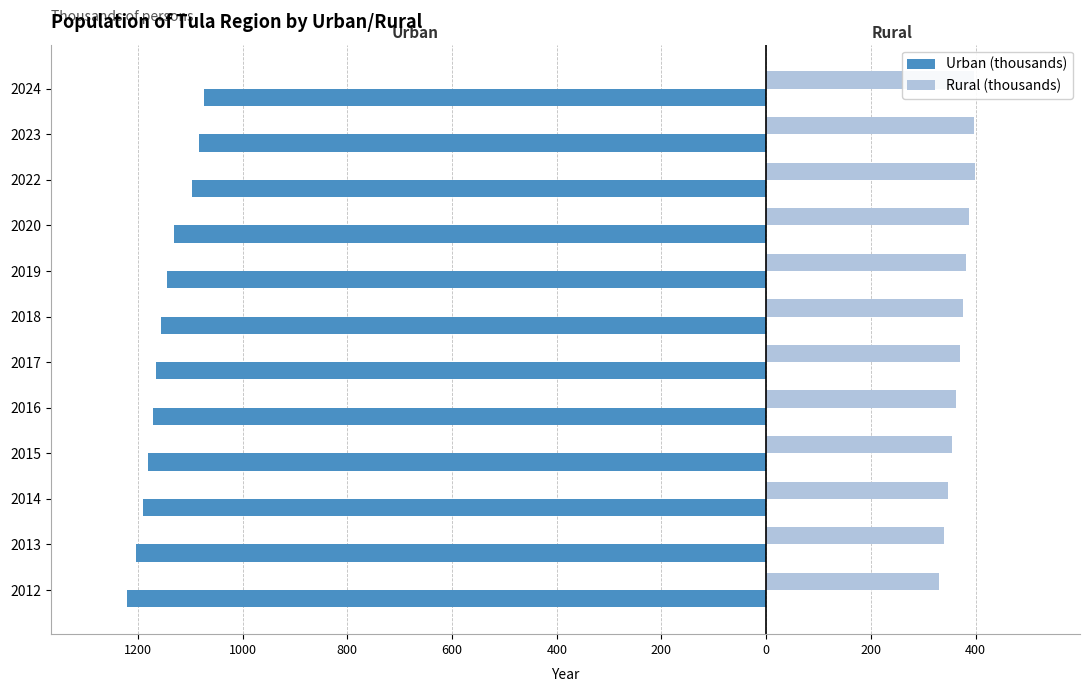

What are all the series names shown in the legend?

Urban (thousands), Rural (thousands)